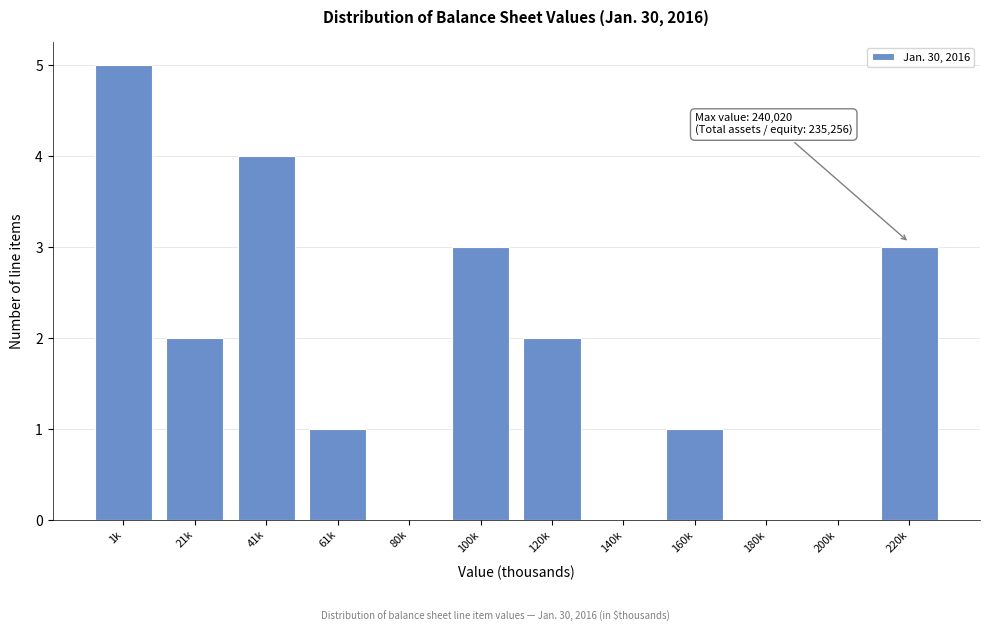

Reading left to right, transcribe all the data shown in this chart.

1k=5	21k=2	41k=4	61k=1	80k=0	100k=3	120k=2	140k=0	160k=1	180k=0	200k=0	220k=3